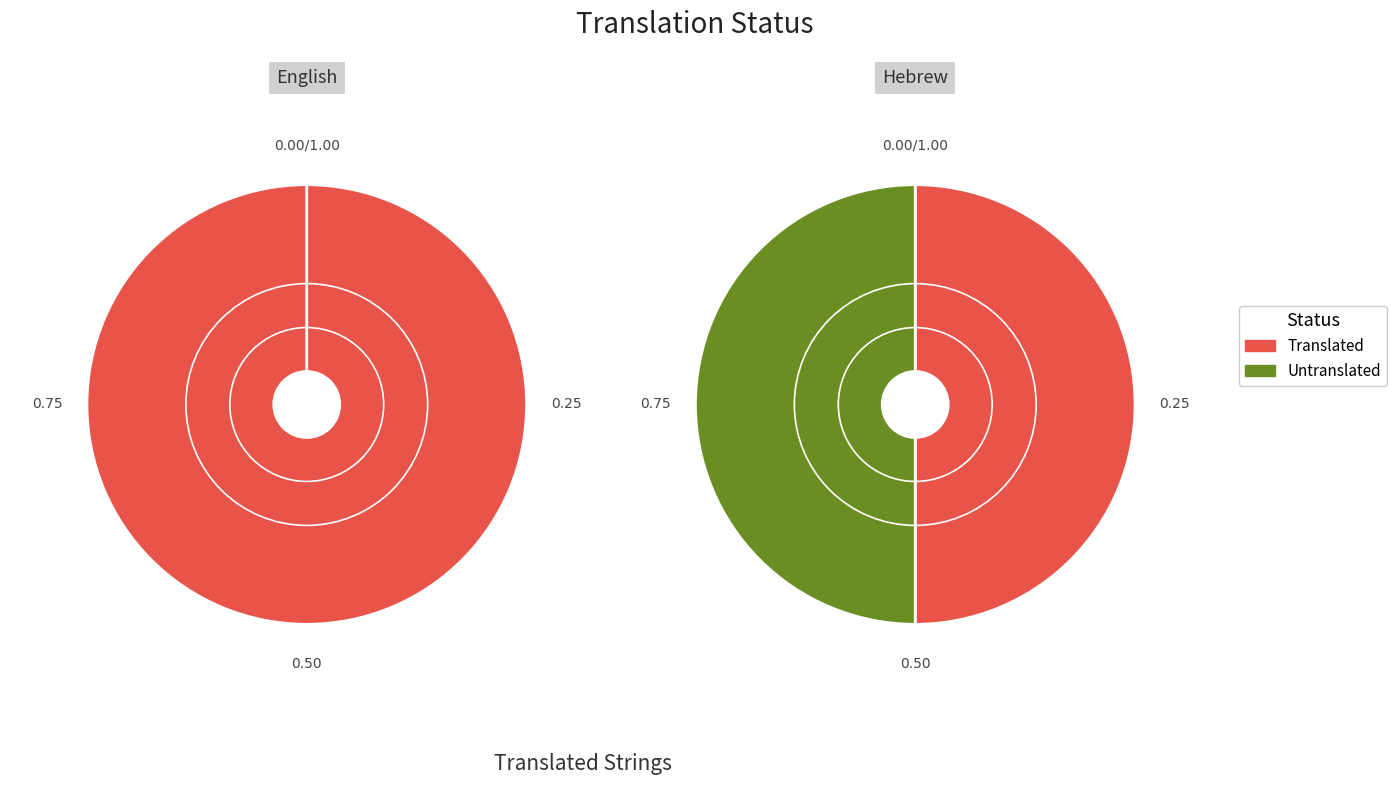

What is the change in value from English to Hebrew?

-19